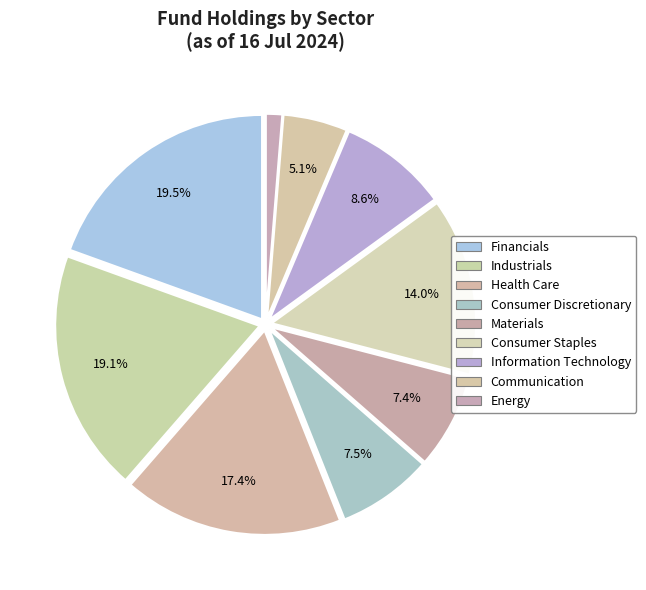

How many segments does this pie chart have?

9